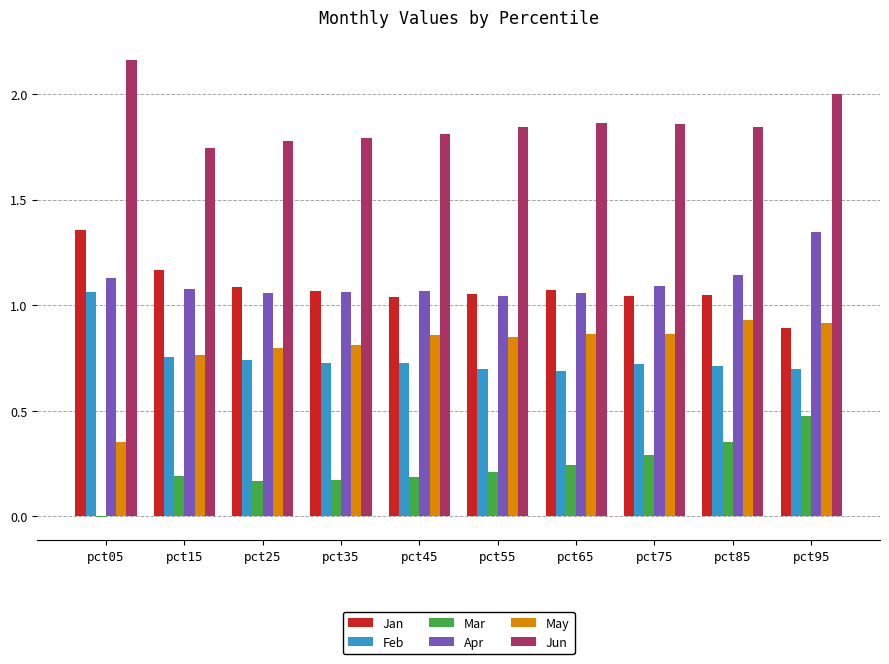

At which label does Jun reach its peak?

pct05